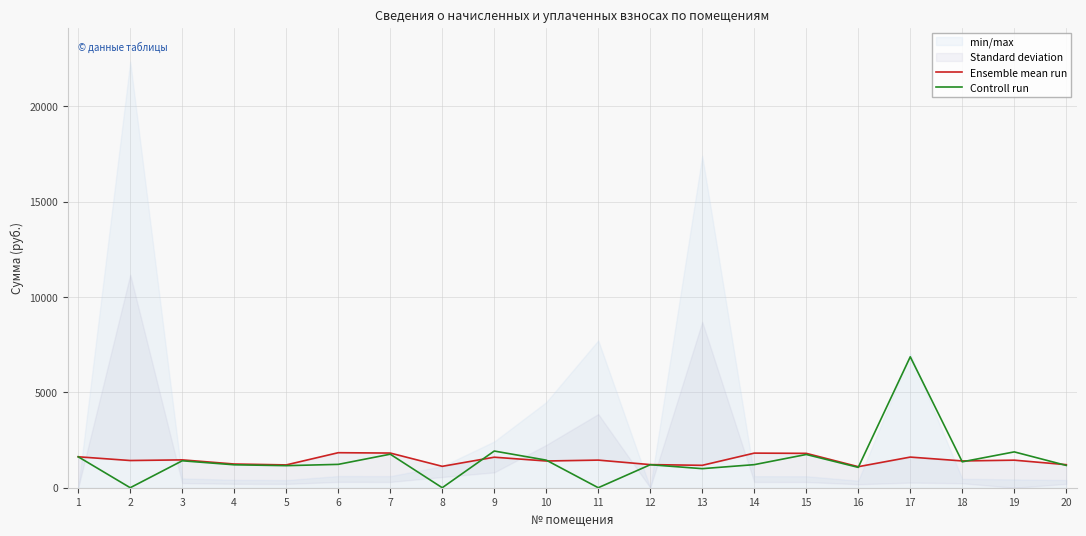

Reading left to right, what are all the values shown in this chart?

Ensemble mean run: 1=1622.4	2=1426.6	3=1460.8	4=1243.2	5=1196.6	6=1836.8	7=1818.2	8=1122.0	9=1600.6	10=1401.7	11=1448.3	12=1212.1	13=1174.8	14=1815.1	15=1802.6	16=1103.3	17=1606.8	18=1404.8	19=1445.2	20=1209.0
Controll run: 1=1622.4	2=0.0	3=1412.8	4=1202.4	5=1157.3	6=1224.6	7=1758.5	8=0.0	9=1924.0	10=1446.6	11=0.0	12=1206.4	13=1000.0	14=1210.0	15=1743.5	16=1067.1	17=6865.8	18=1358.7	19=1879.5	20=1169.3